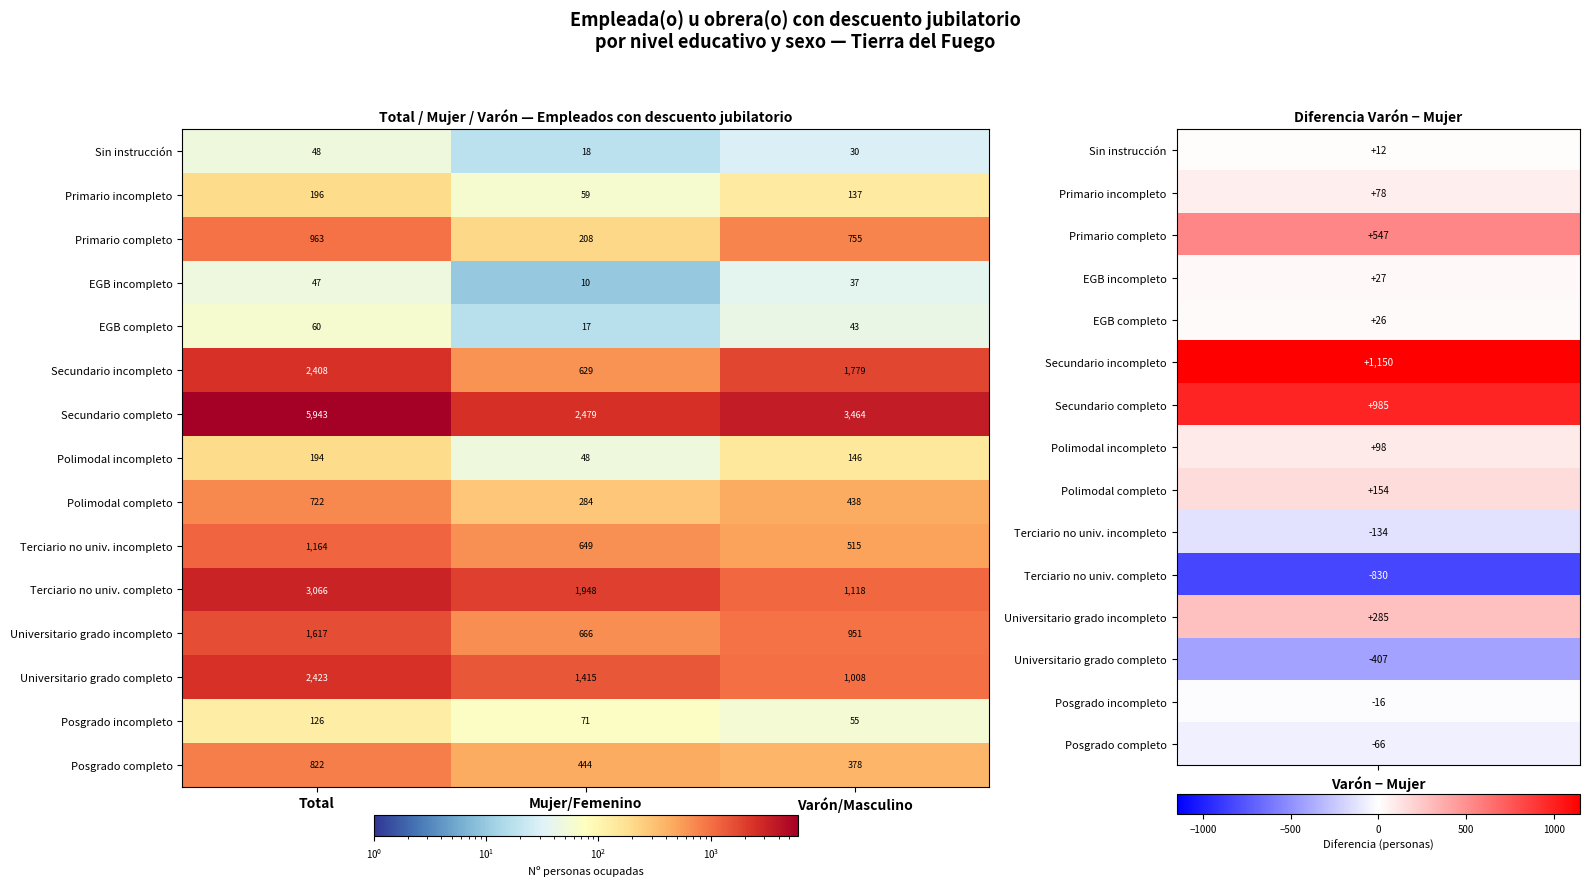

Count the Terciario no univ. completo values in the range 1118 to 3066.

3